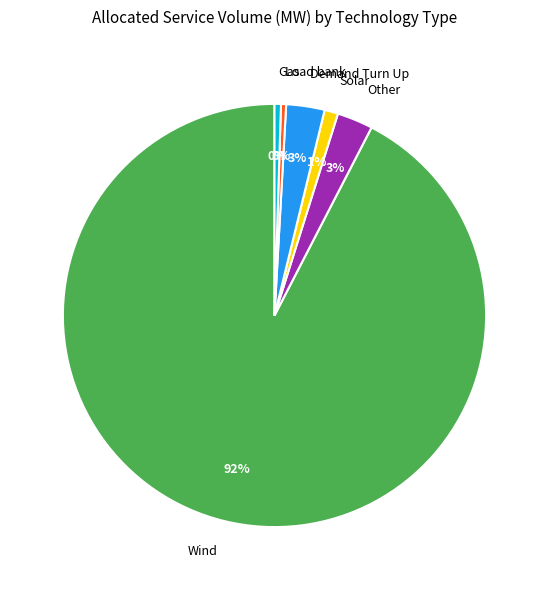

To the nearest percent, what is the combined percentage of Demand Turn Up and Other?

6%